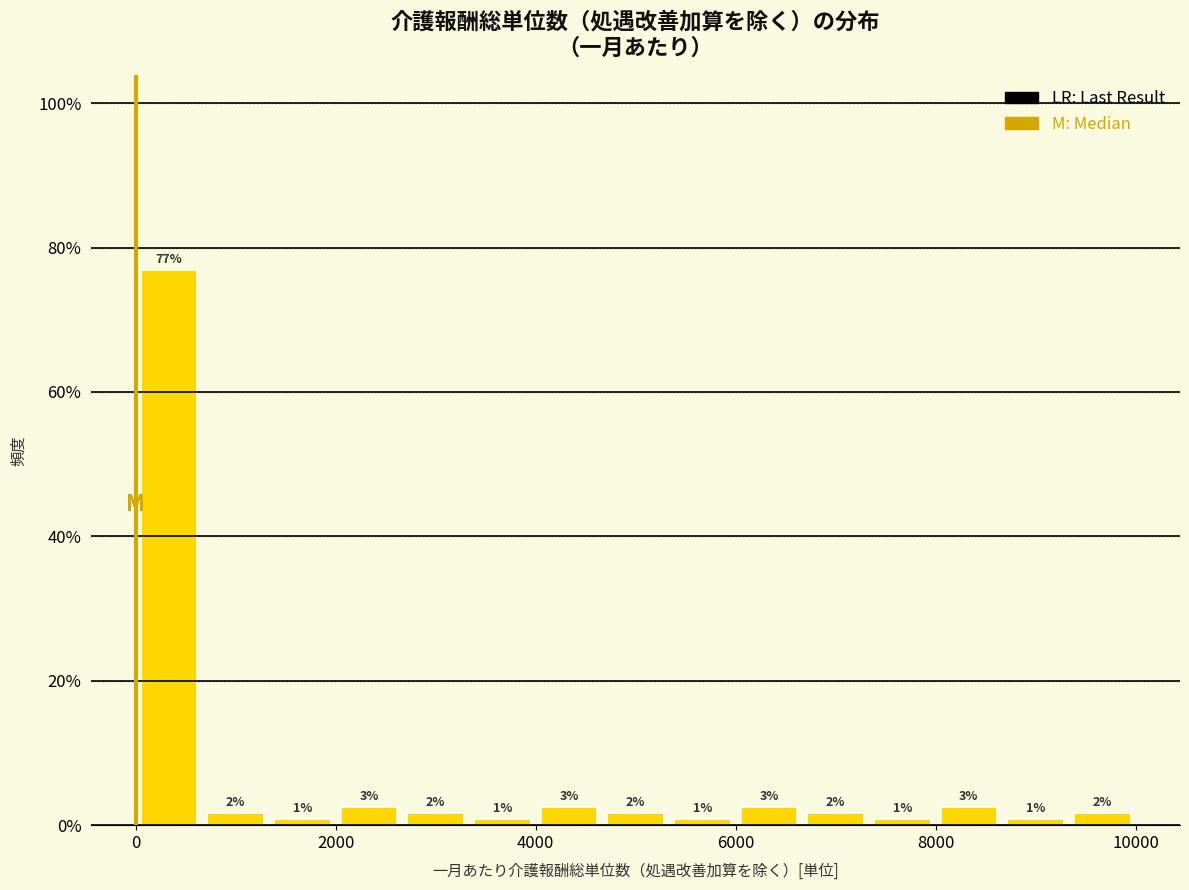

Read against the x-axis, roughly where is the centre of the tallest bar?

400